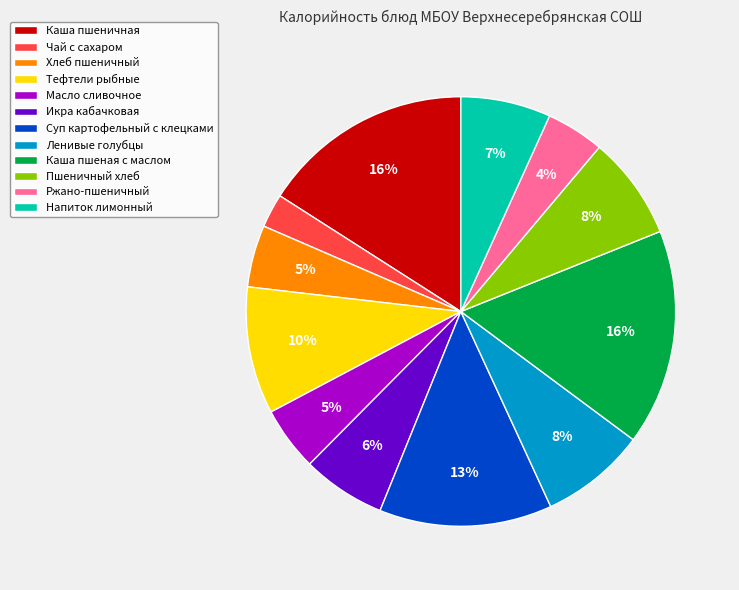

How many segments does this pie chart have?

12